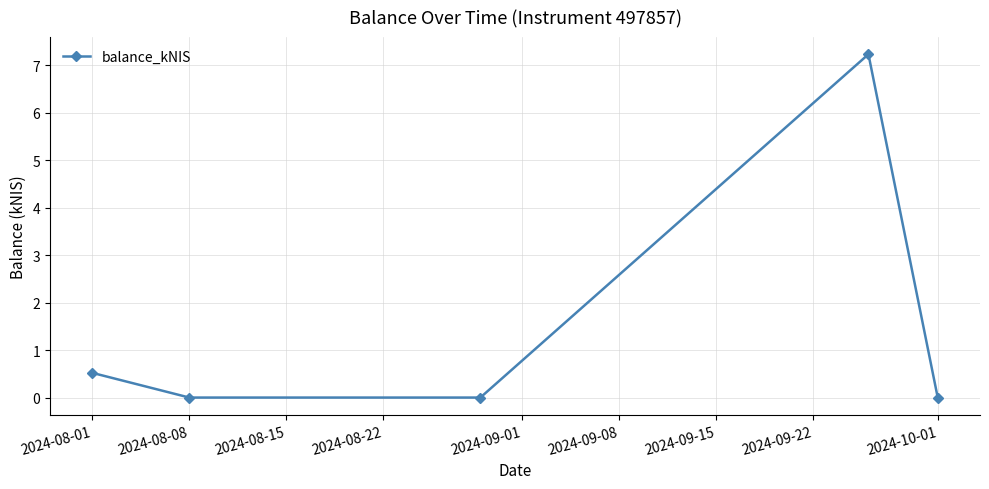

What is the maximum value shown in the chart?

7.2